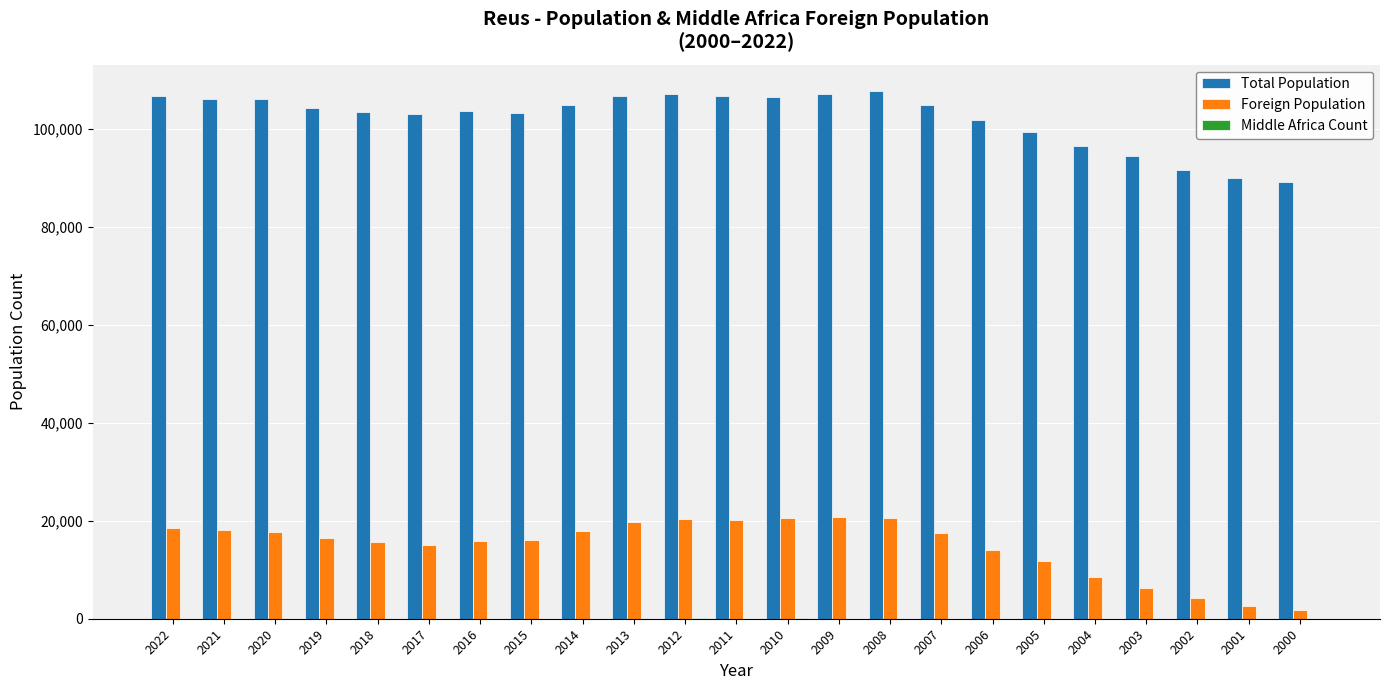

Where does the Total Population series first go above 104373?

2022